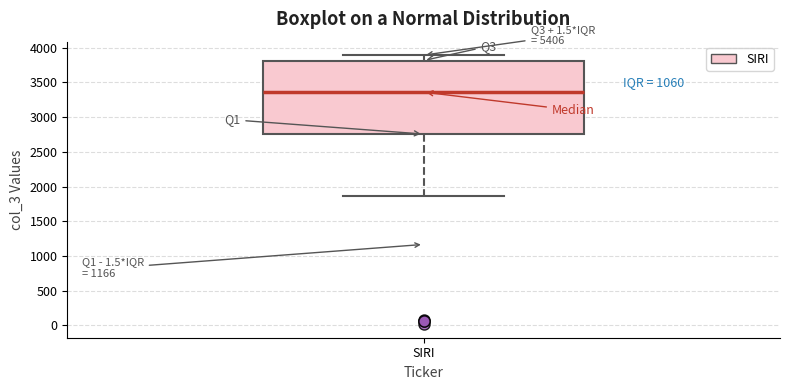

Transcribe this box plot: give where the median line is, the range the box spans, and where the two whiskers end, as read against the y-axis. The values are not printed on the chart, so give them approximately, as read against the axis.

median 3350, box 2750 to 3800, whiskers 1850 to 3900